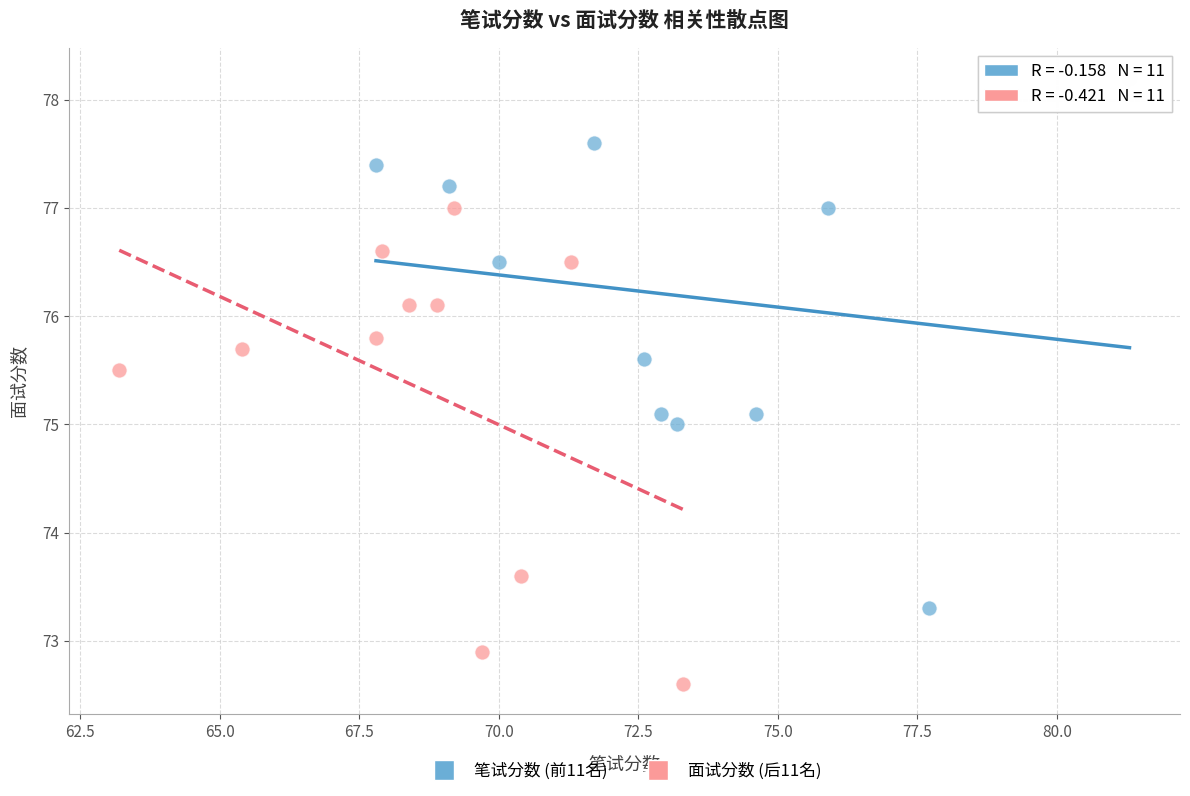

Which series reaches the minimum Y coordinate?

面试分数 (后11名)